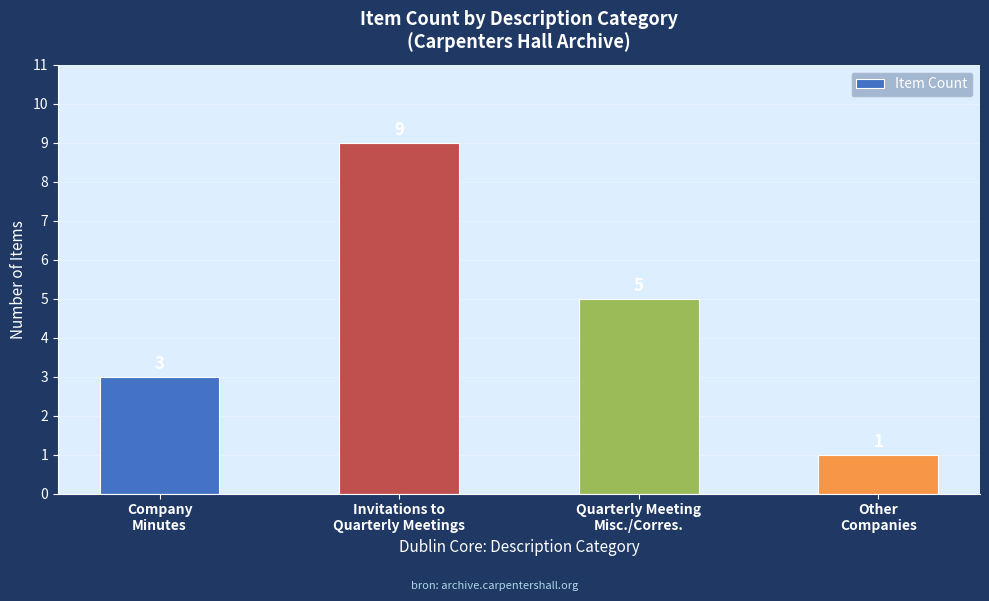

How many data points does each series have?

4